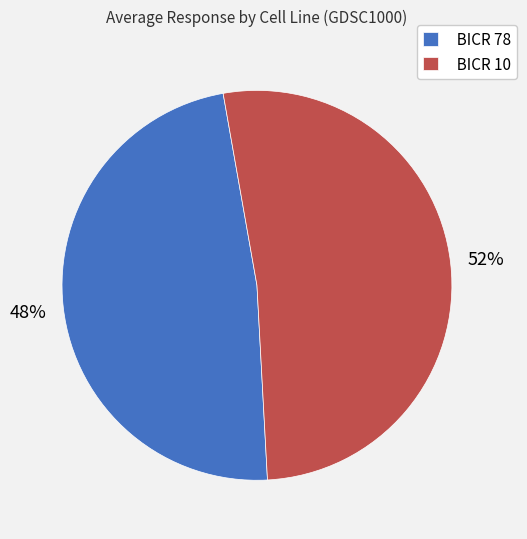

Which category has the biggest portion of the pie?

BICR 10